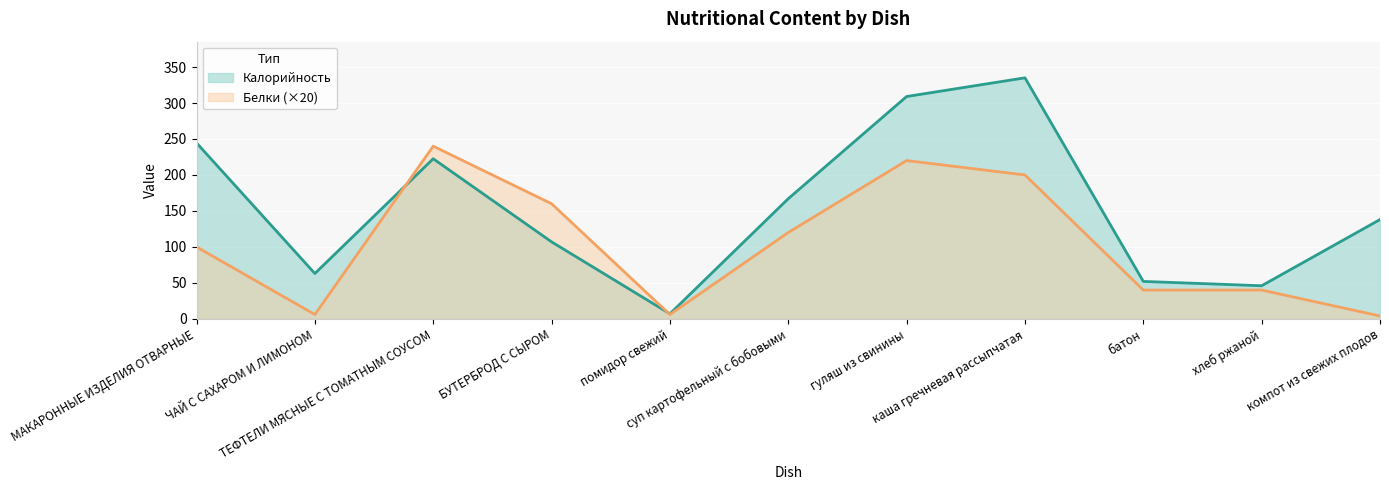

At which category does Белки reach its first local valley?

ЧАЙ С САХАРОМ И ЛИМОНОМ